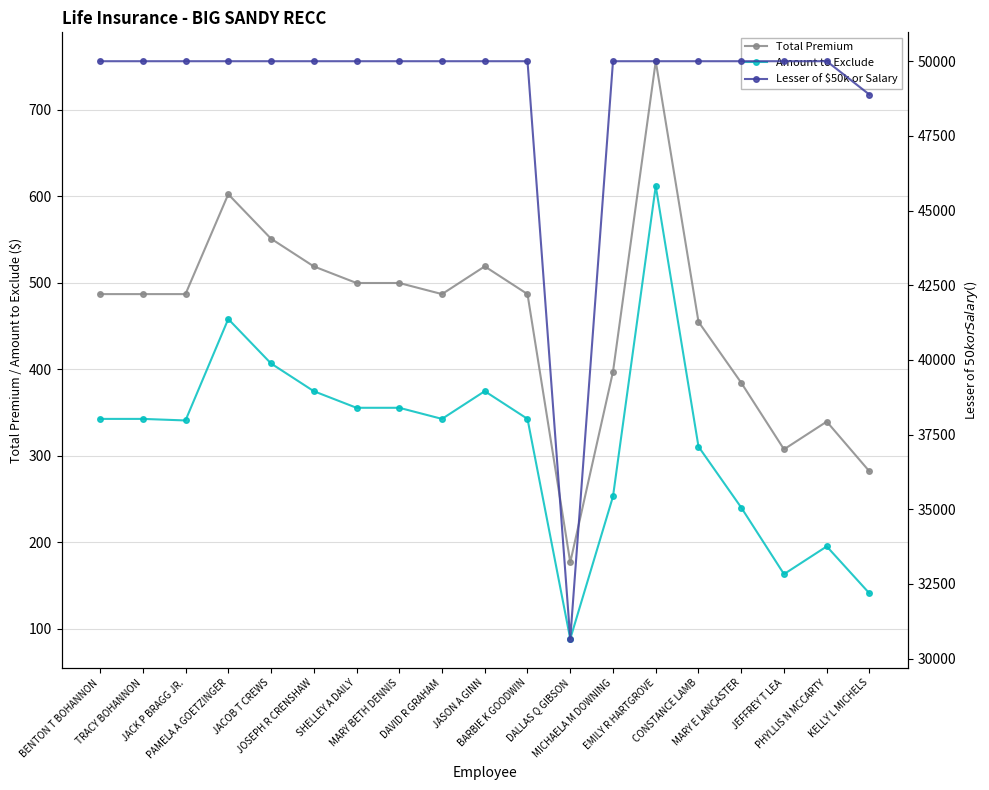

Reading left to right, transcribe all the data shown in this chart.

Total Premium: 487.0	487.0	487.0	602.4	551.0	519.0	499.8	499.8	487.0	519.0	487.0	176.9	397.3	756.1	454.9	384.5	307.6	339.6	282.0
Amount to Exclude: 342.7	342.7	340.9	458.2	406.8	374.8	355.6	355.6	342.7	374.8	342.7	88.4	253.1	611.9	310.7	240.2	163.3	195.4	141.0
Lesser of $50k or Salary: 50000.0	50000.0	50000.0	50000.0	50000.0	50000.0	50000.0	50000.0	50000.0	50000.0	50000.0	30659.2	50000.0	50000.0	50000.0	50000.0	50000.0	50000.0	48880.0